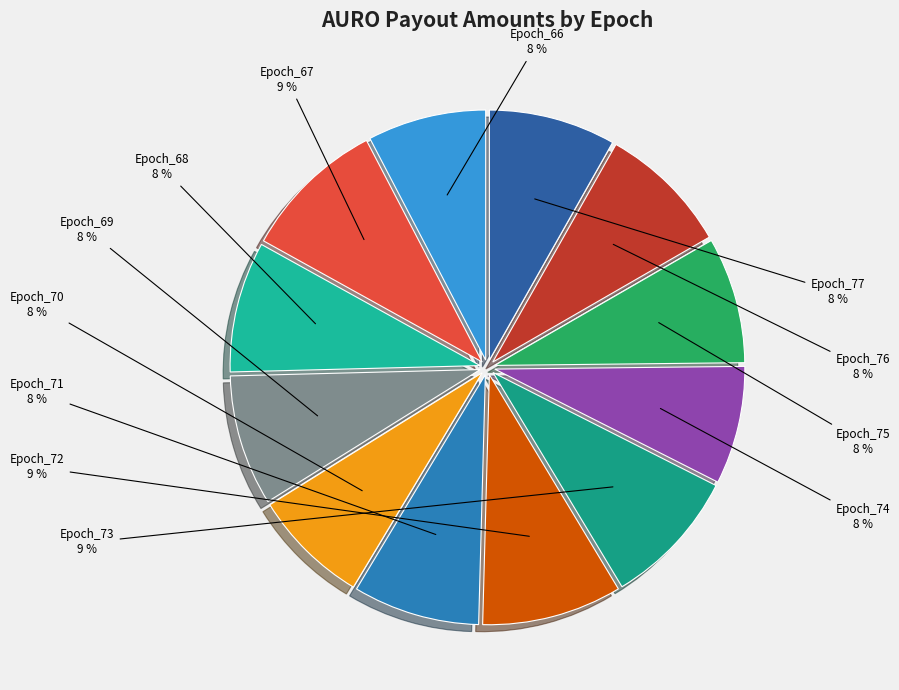

How many segments does this pie chart have?

12